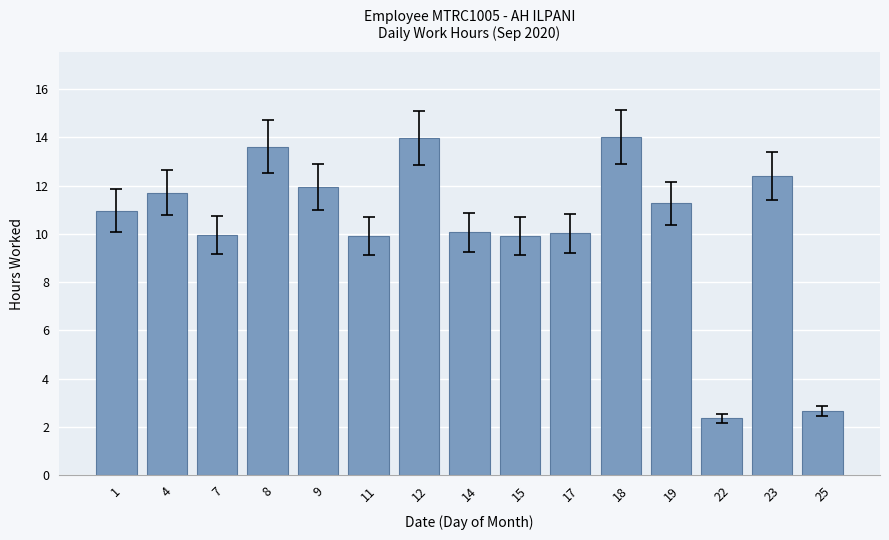

How many series are shown in this chart?

1